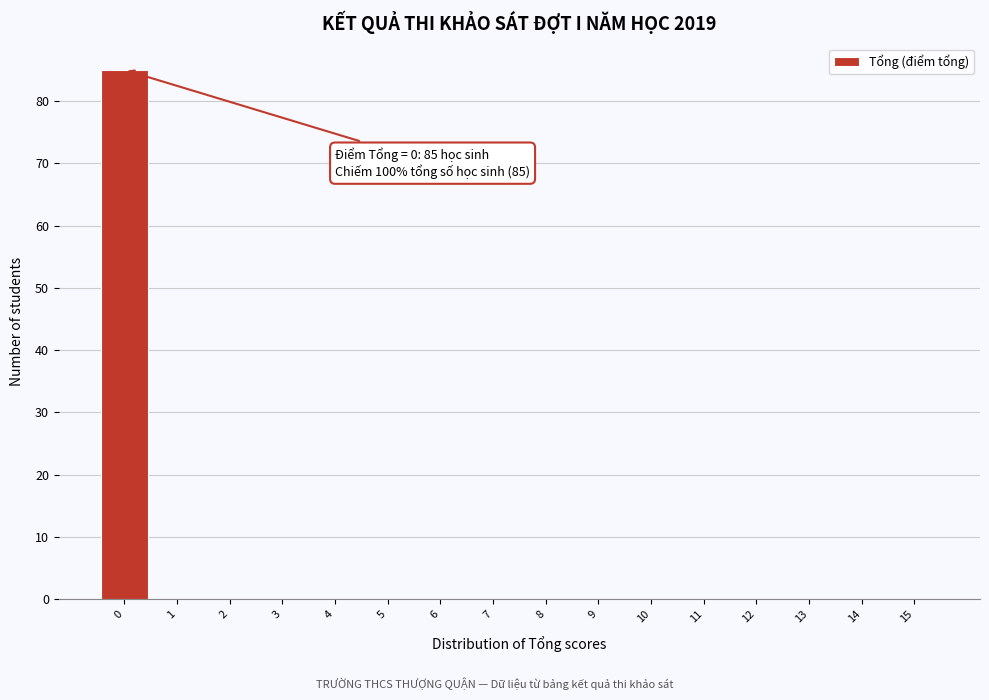

Over which range of the x-axis is the bar tallest?

-0.5 to 0.5